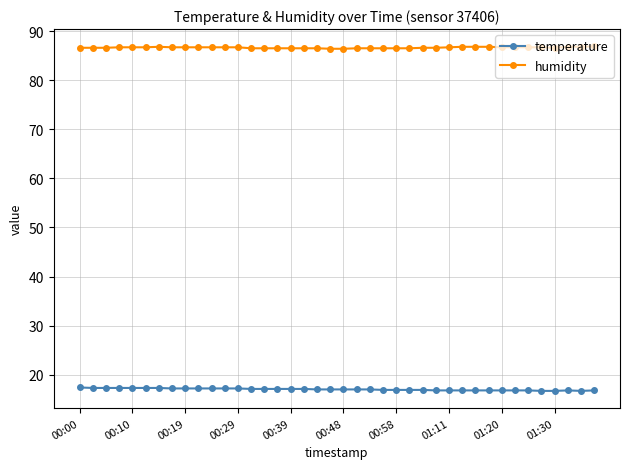

True or false: temperature and humidity cross at least once.

False